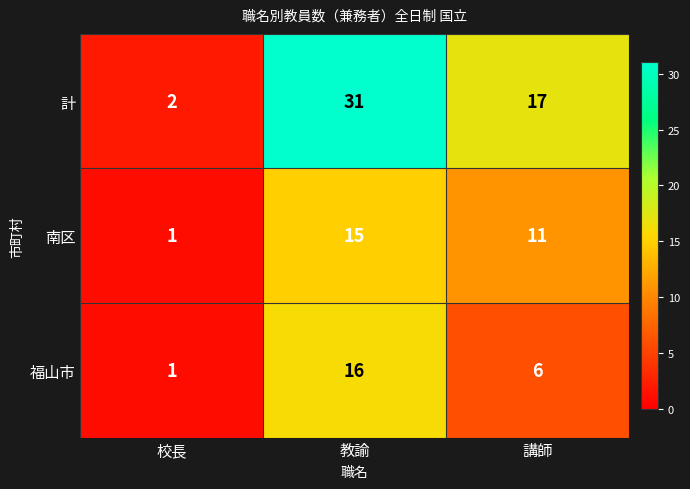

What is the difference between the maximum and minimum values in the 計 series?

29